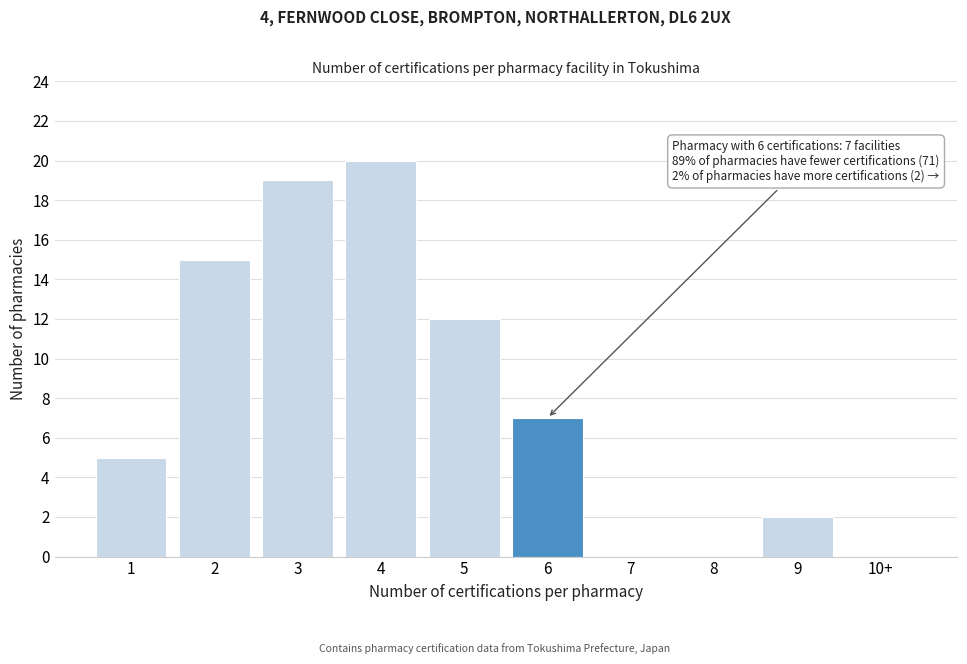

Reading left to right, extract all data points from this chart.

1=5	2=15	3=19	4=20	5=12	6=7	7=0	8=0	9=2	10+=0